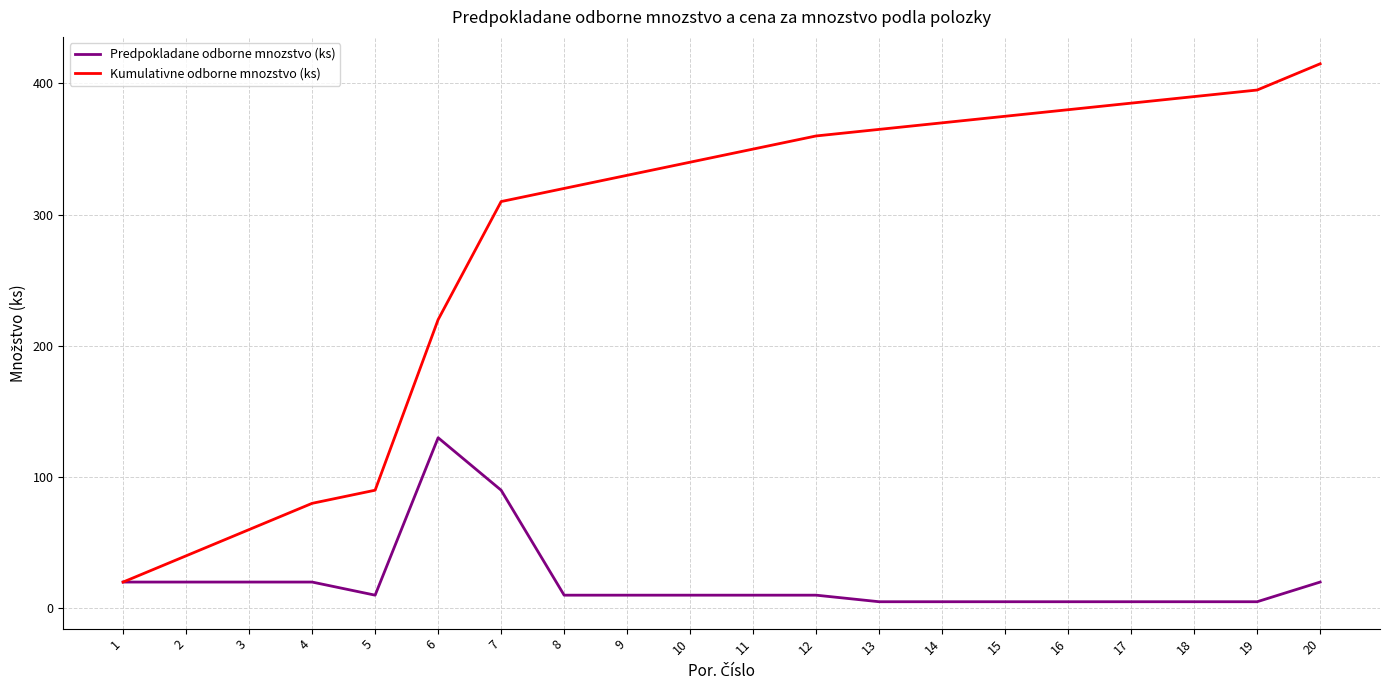

What is the sum of all Predpokladane odborne mnozstvo (ks) values?

415